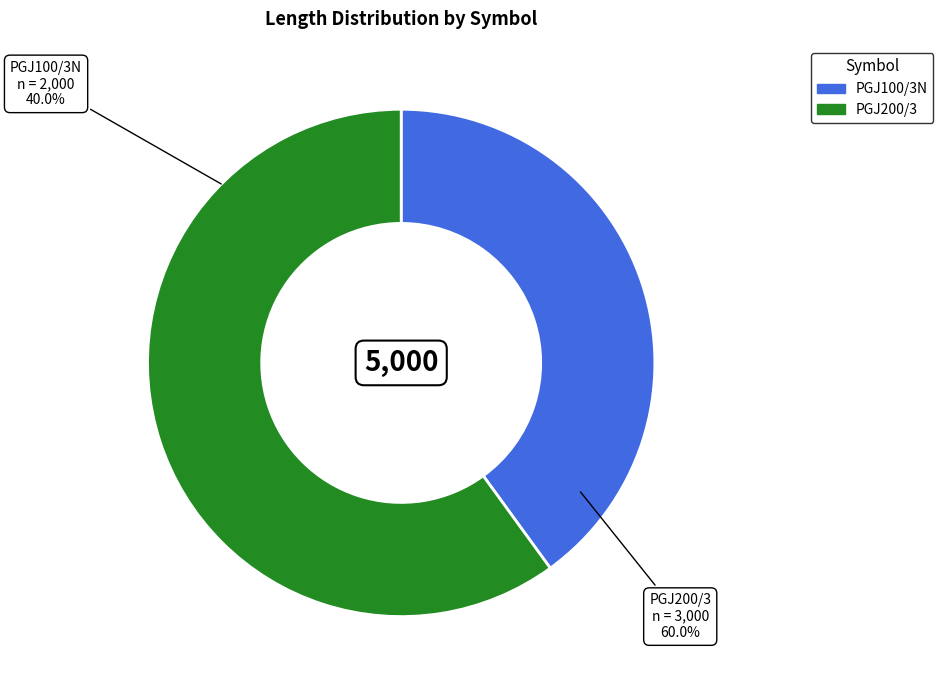

True or false: PGJ200/3 accounts for 60% of the total.

True